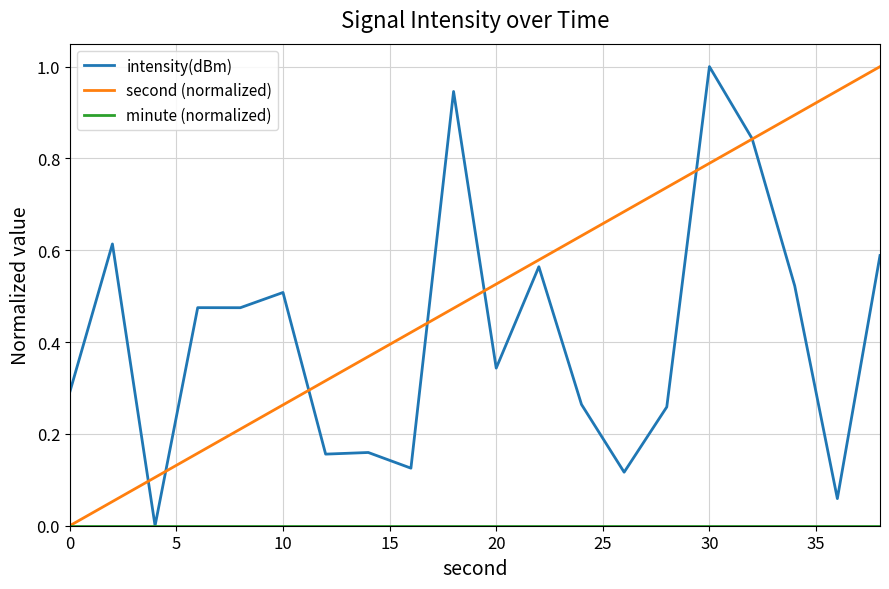

Which series has the largest total across all categories?

second (normalized)